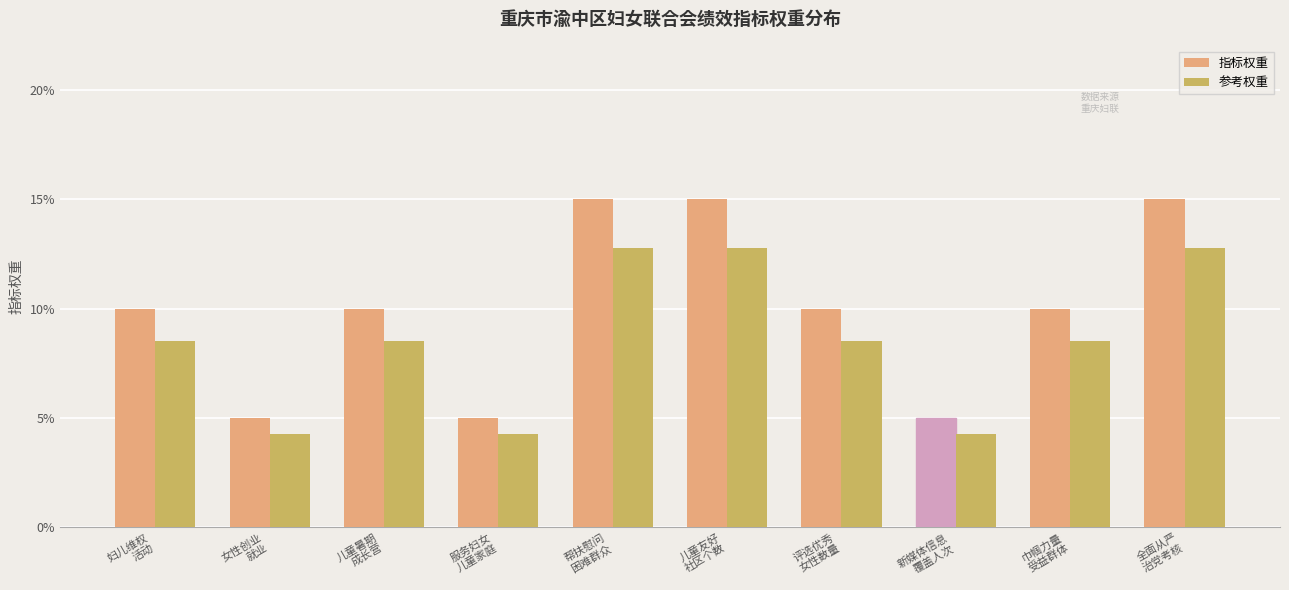

List the series in order of their overall mean, lowest first.

参考权重, 指标权重